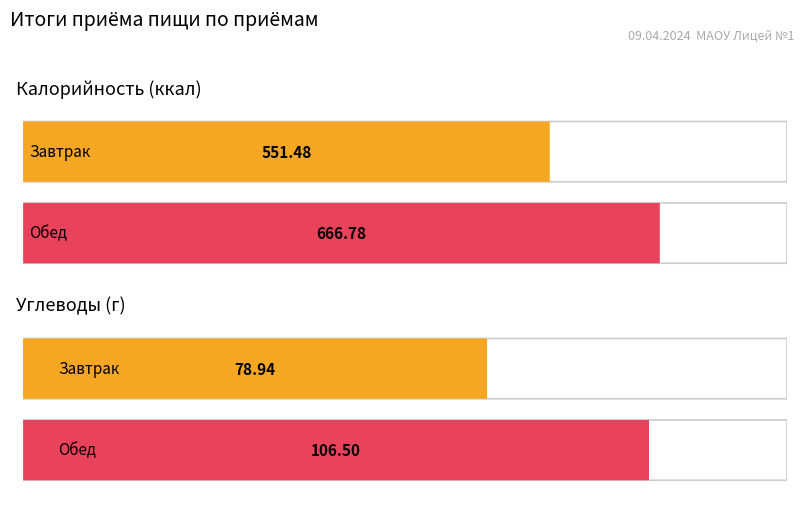

The value of Углеводы at Обед is 106.5. True or false?

True